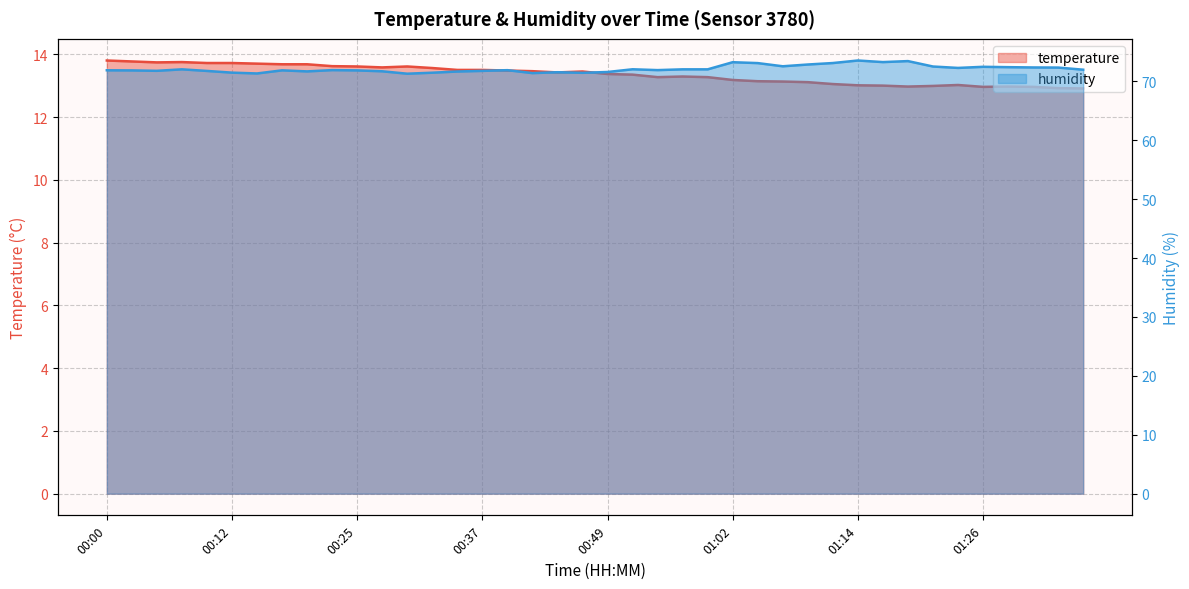

What is the difference between the temperature values at 01:34 and 01:16?

0.1